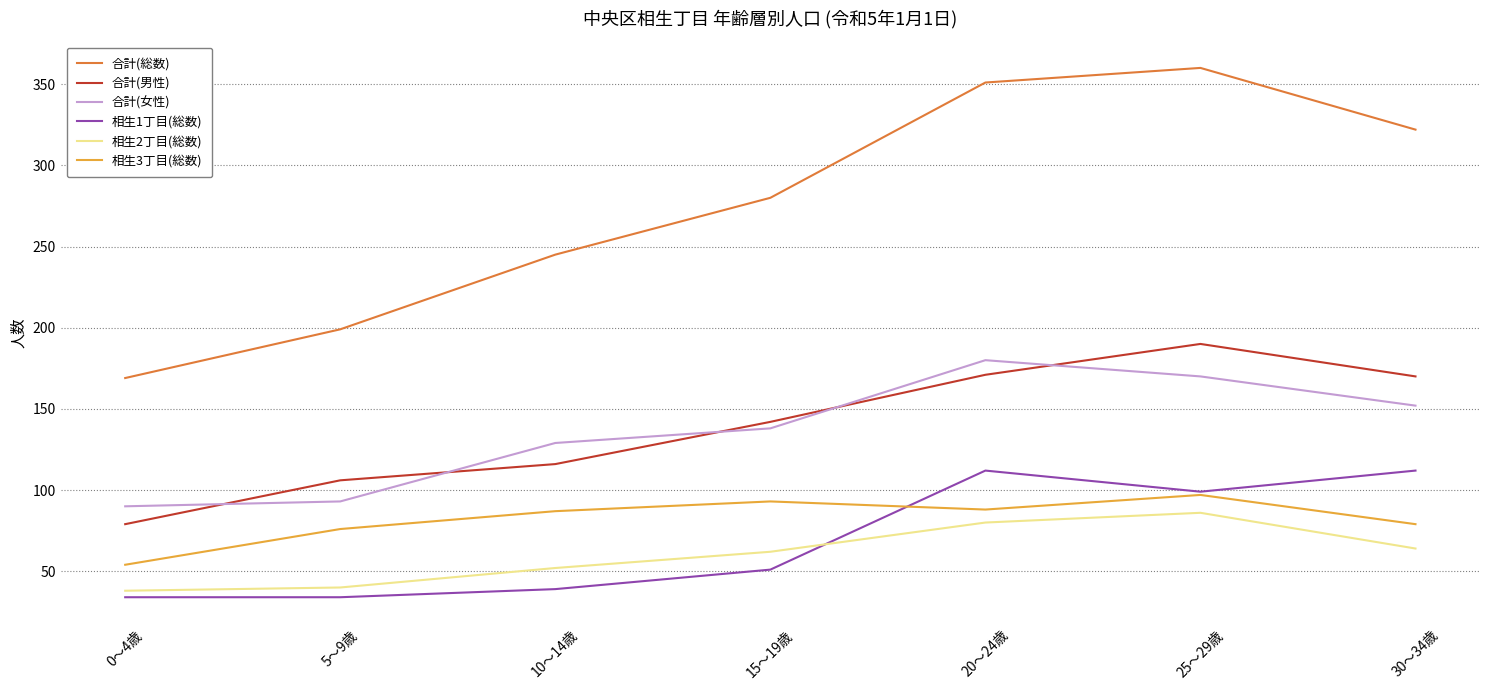

True or false: 合計(女性) has a value of 170 at 25～29歳.

True